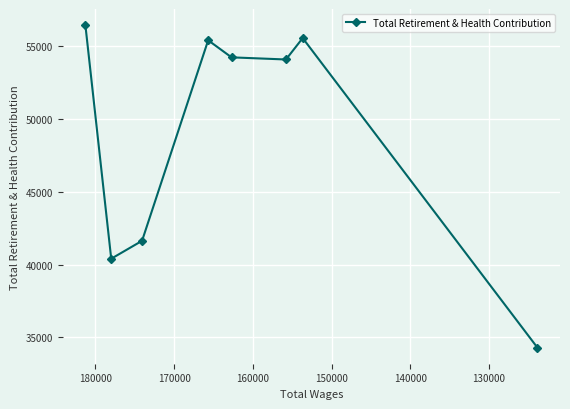

How many interior local peaks (higher than both neighbors) does the data have?

2